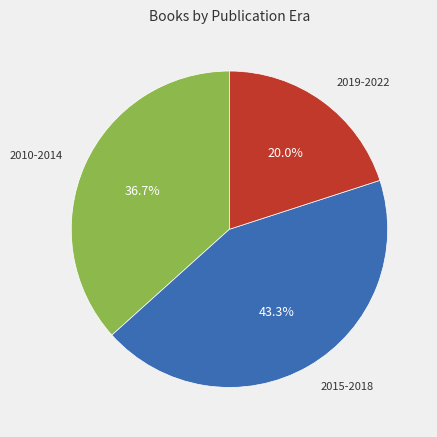

How many segments does this pie chart have?

3